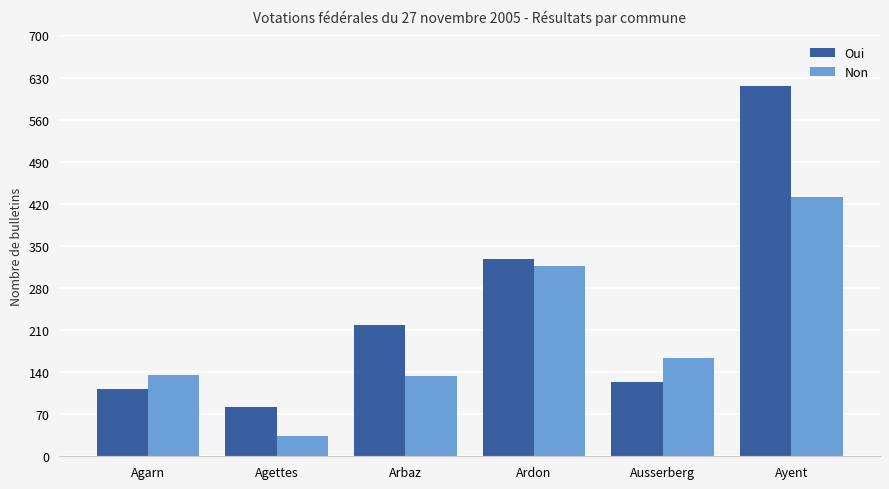

Where is Oui nearest to the value 349?

Ardon